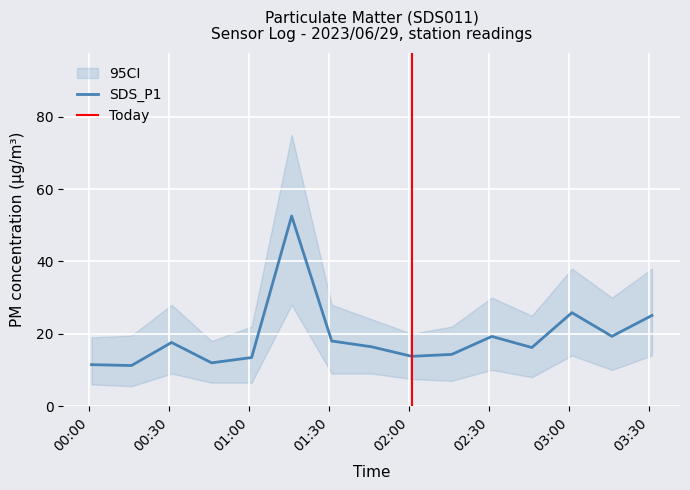

What is the highest value of the SDS_P1 series?

52.5